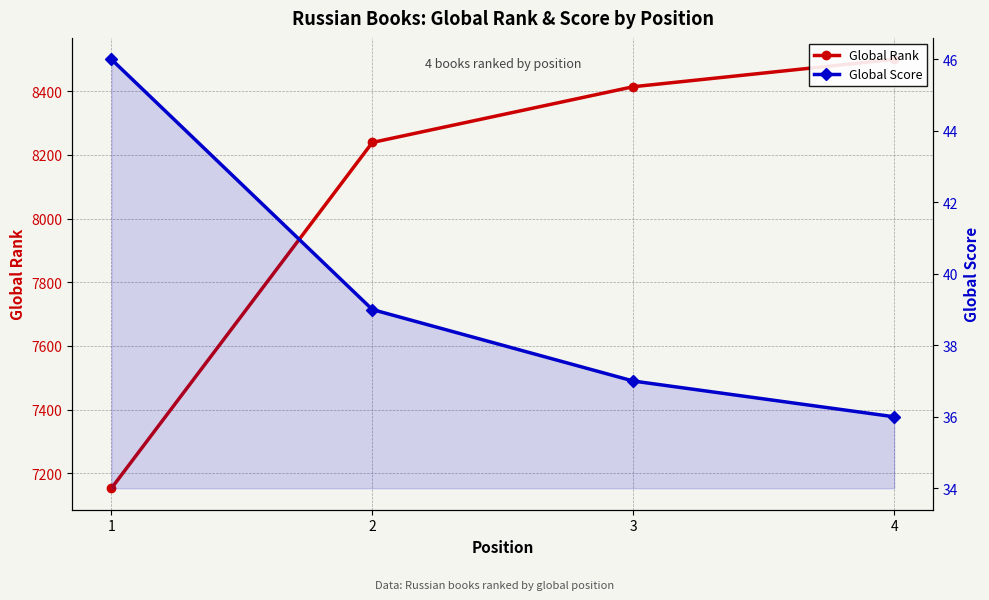

At which category is the sum across all series the highest?

4